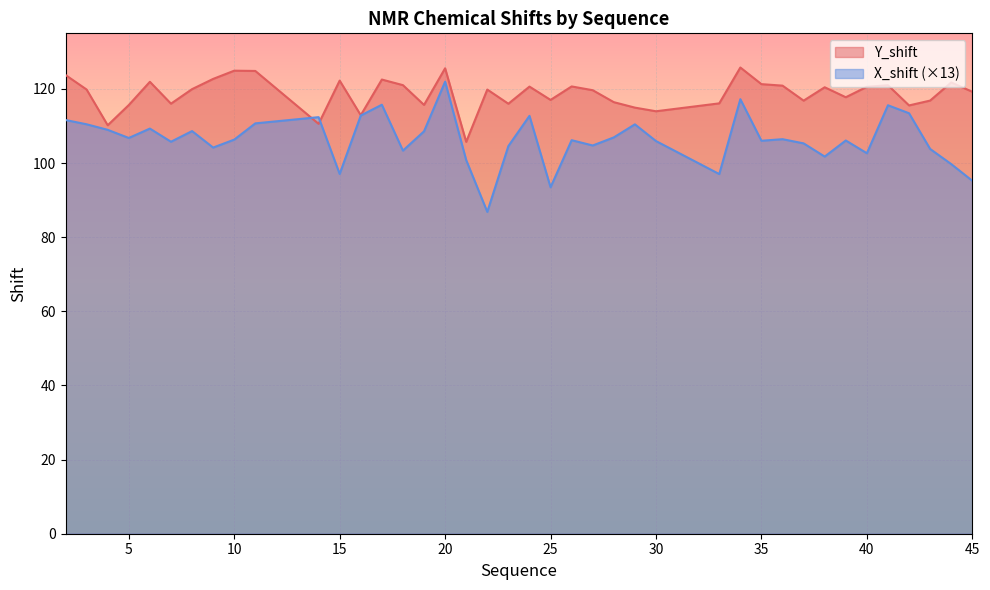

Where is X_shift nearest to the value 104?

9